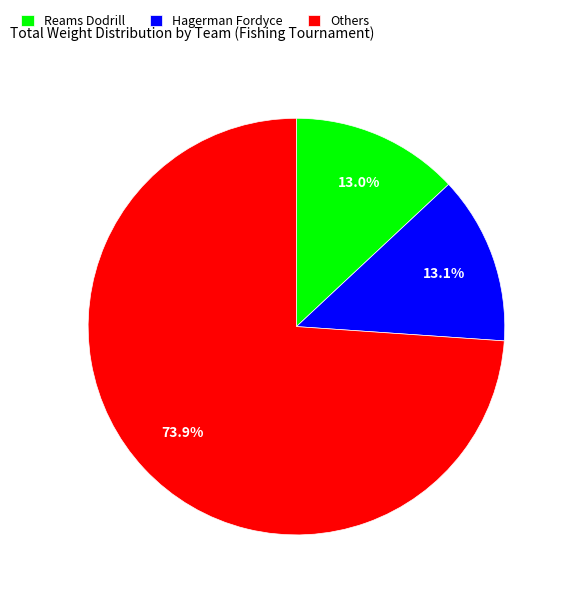

Combined, do Others and Reams Dodrill account for over 50%?

Yes